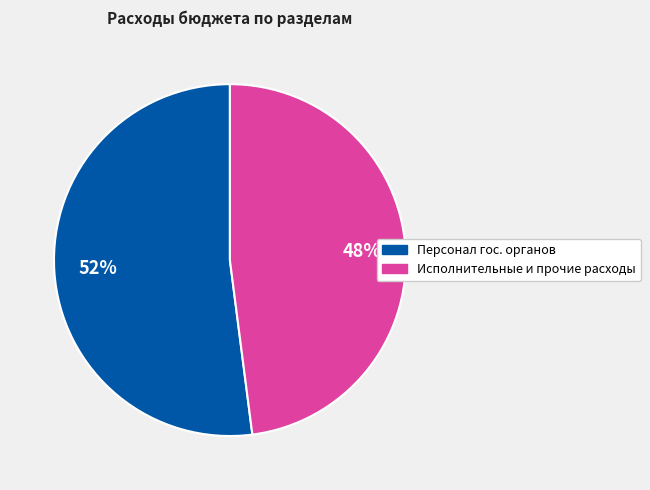

Count the number of slices in the pie.

2